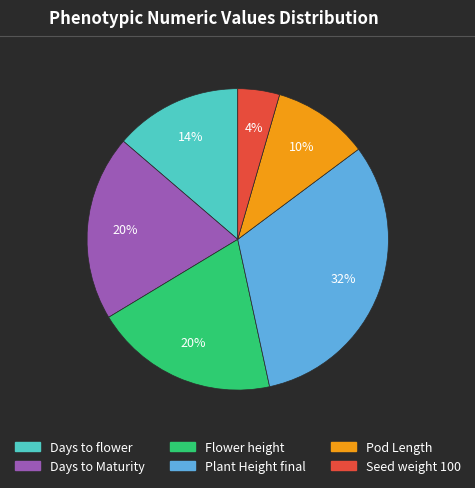

True or false: Pod Length accounts for 10% of the total.

True